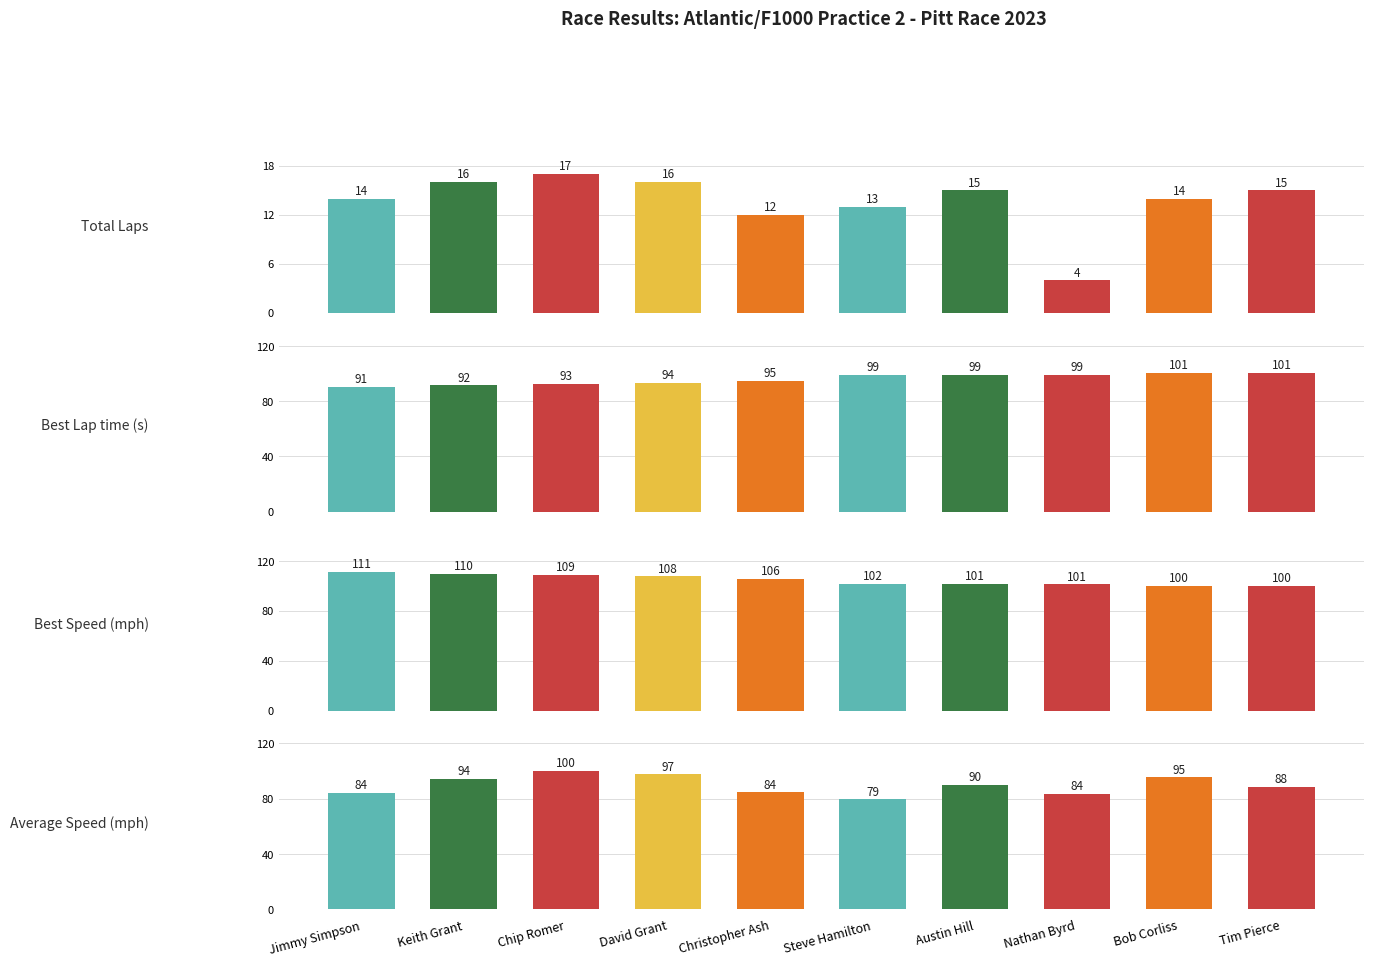

Which series has the widest spread of values?

Average Speed (mph)